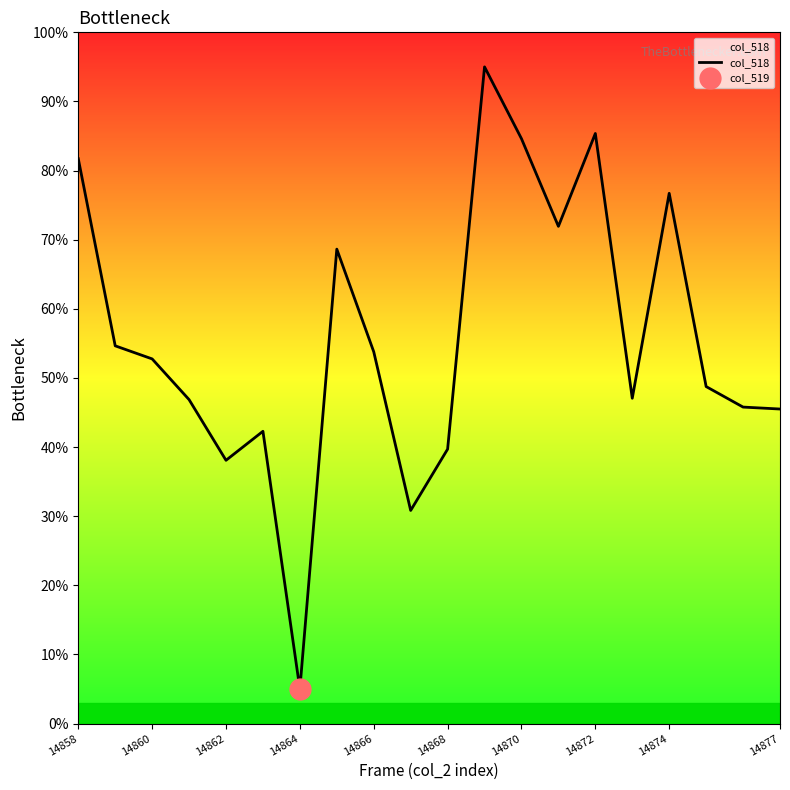

What is the minimum value for col_518?

5.0